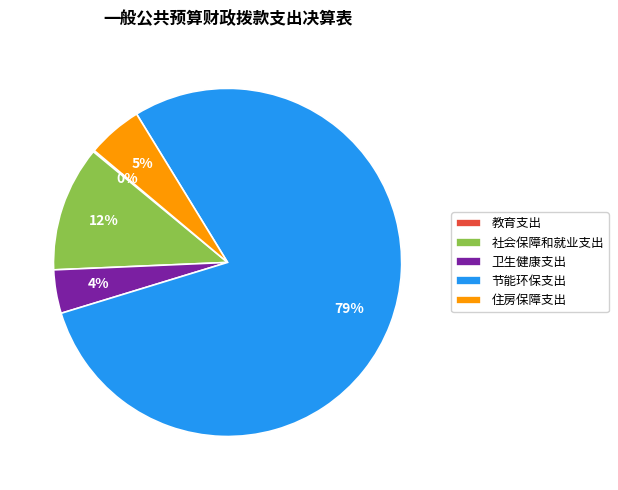

Which slice represents more than half of the pie?

节能环保支出